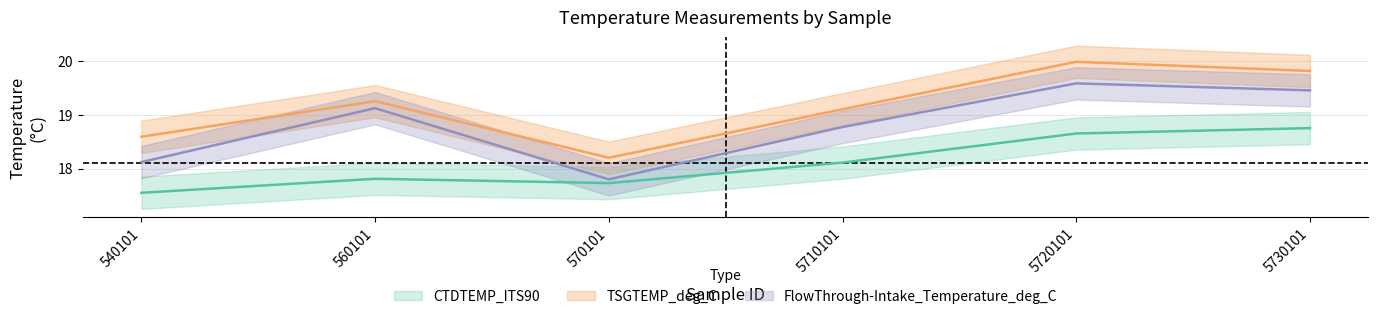

How many lines are shown in the chart?

3